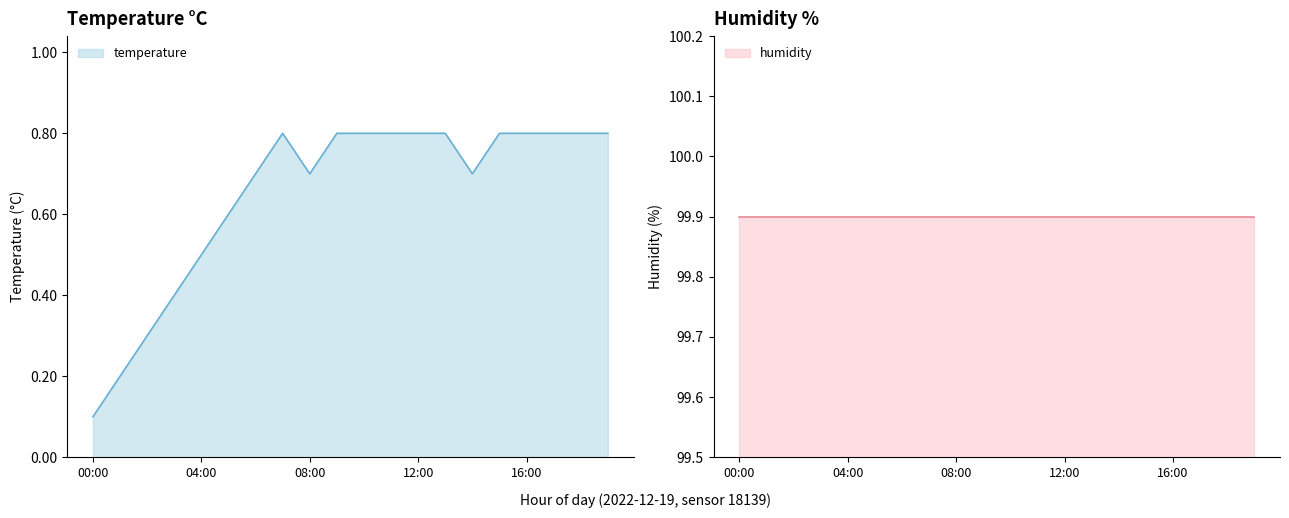

True or false: humidity has more than 0 interior local peaks.

False